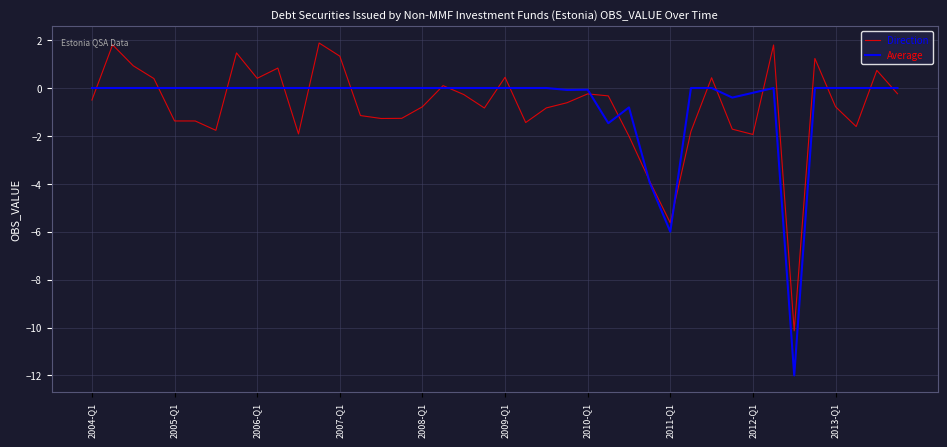

Rank the series by their maximum value, from highest to lowest.

Direction, Average